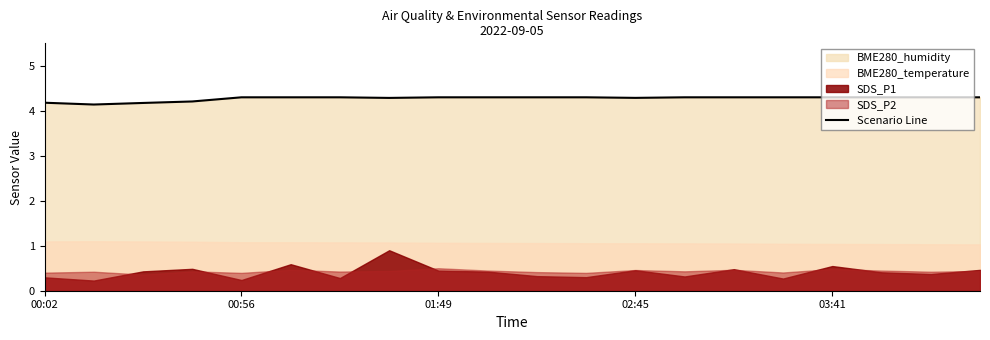

The value of Scenario Line at 03:41 is 4.3. True or false?

True